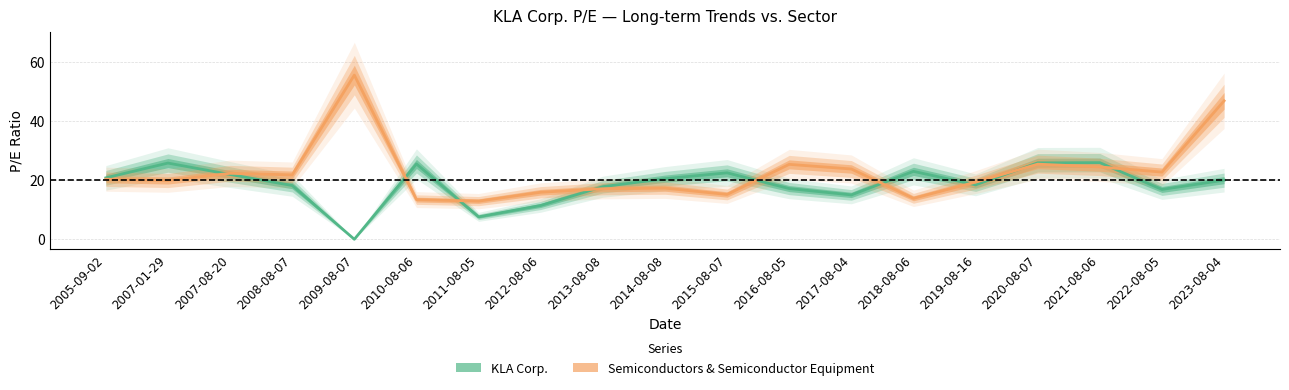

Between which two adjacent categories do KLA Corp. and Semiconductors & Semiconductor Equipment first intersect?

2007-01-29 and 2007-08-20